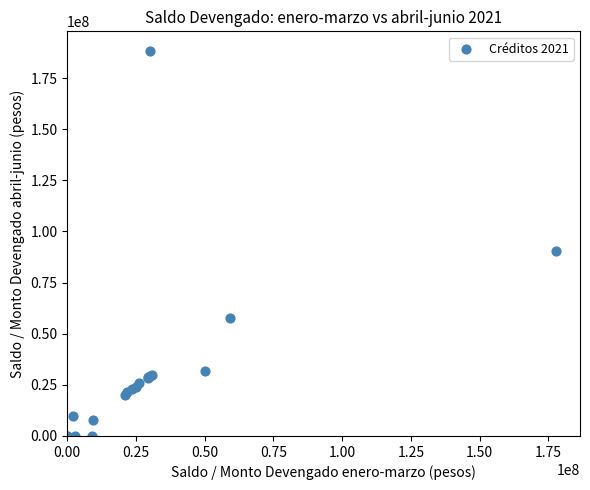

What Y value in the scatter plot is closest to 94205125?

90473083